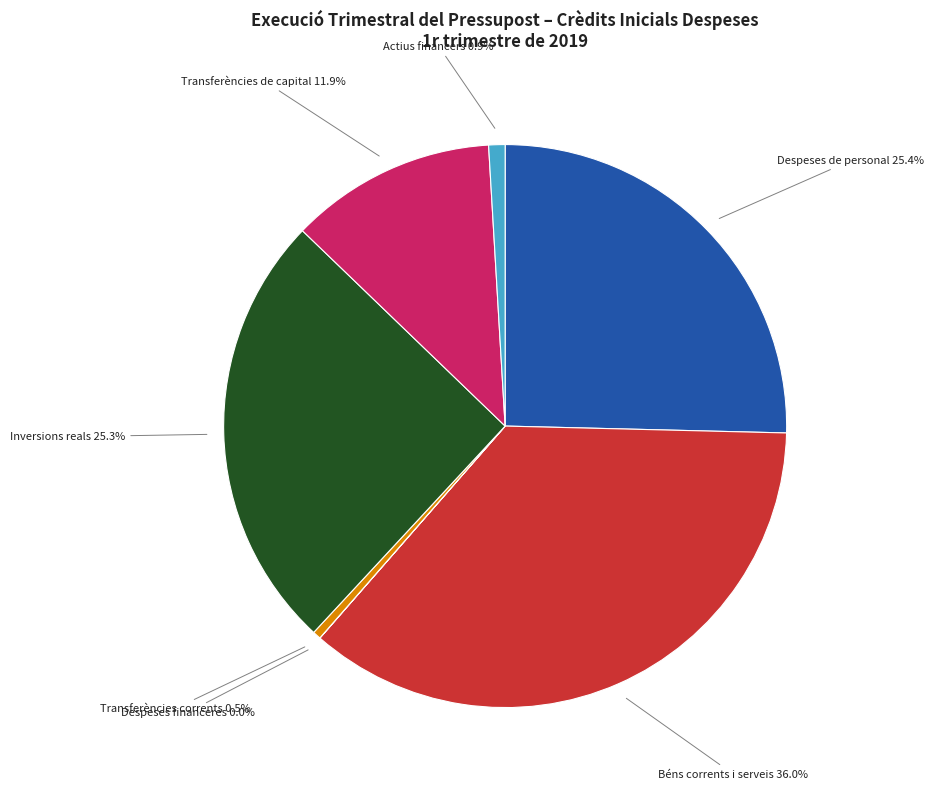

What is the largest slice in the pie chart?

Béns corrents i serveis